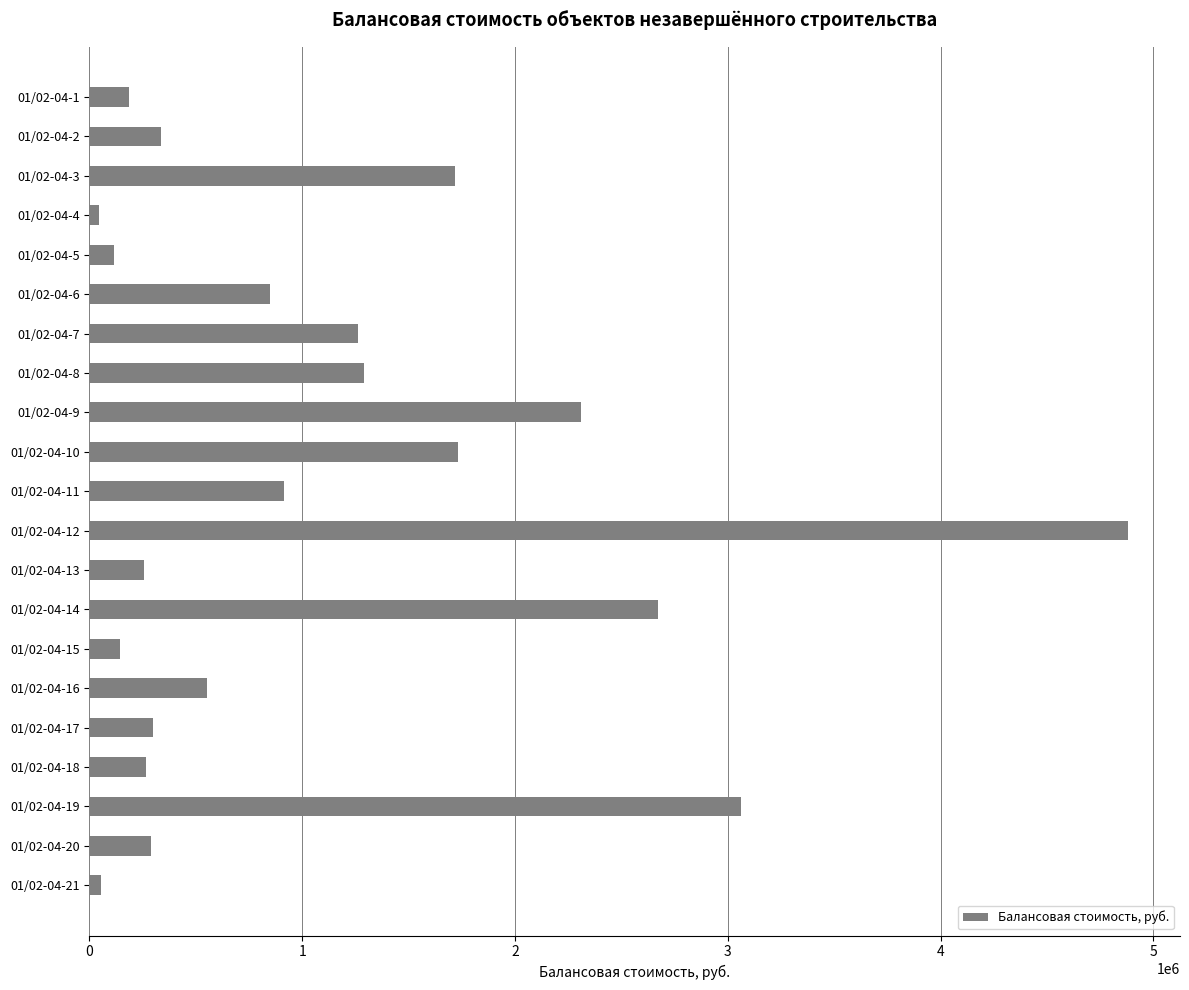

What is the sum of all values?

23249204.5